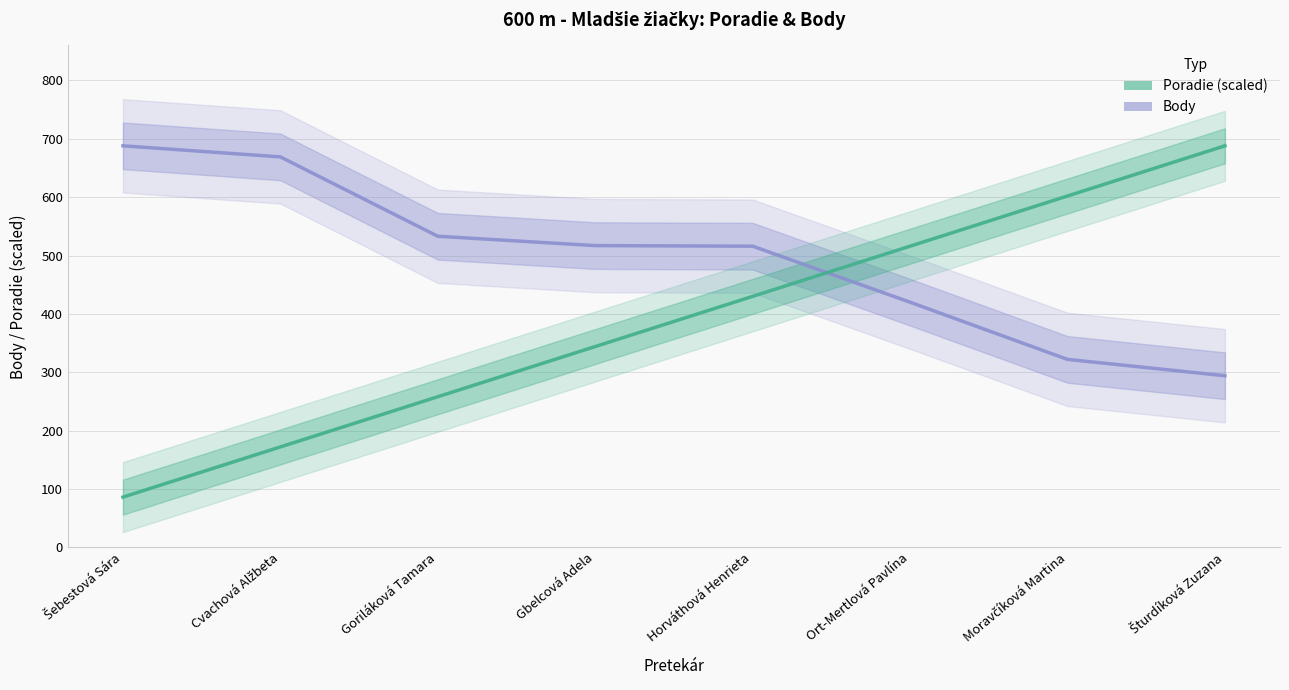

The Poradie (scaled) series shows 344 at Gbelcová Adela. True or false?

True